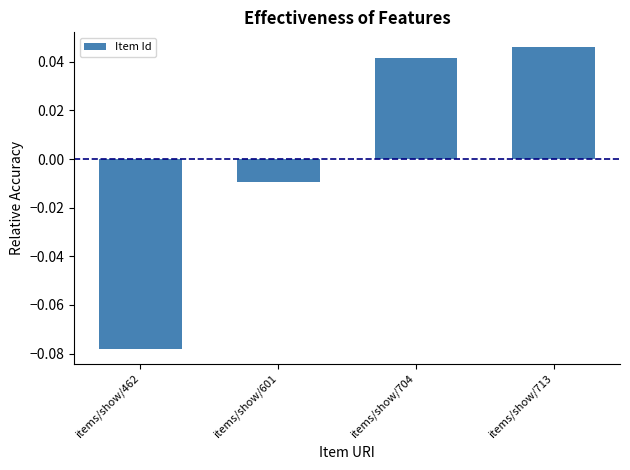

List the labels in order of value, smallest first.

items/show/462, items/show/601, items/show/704, items/show/713